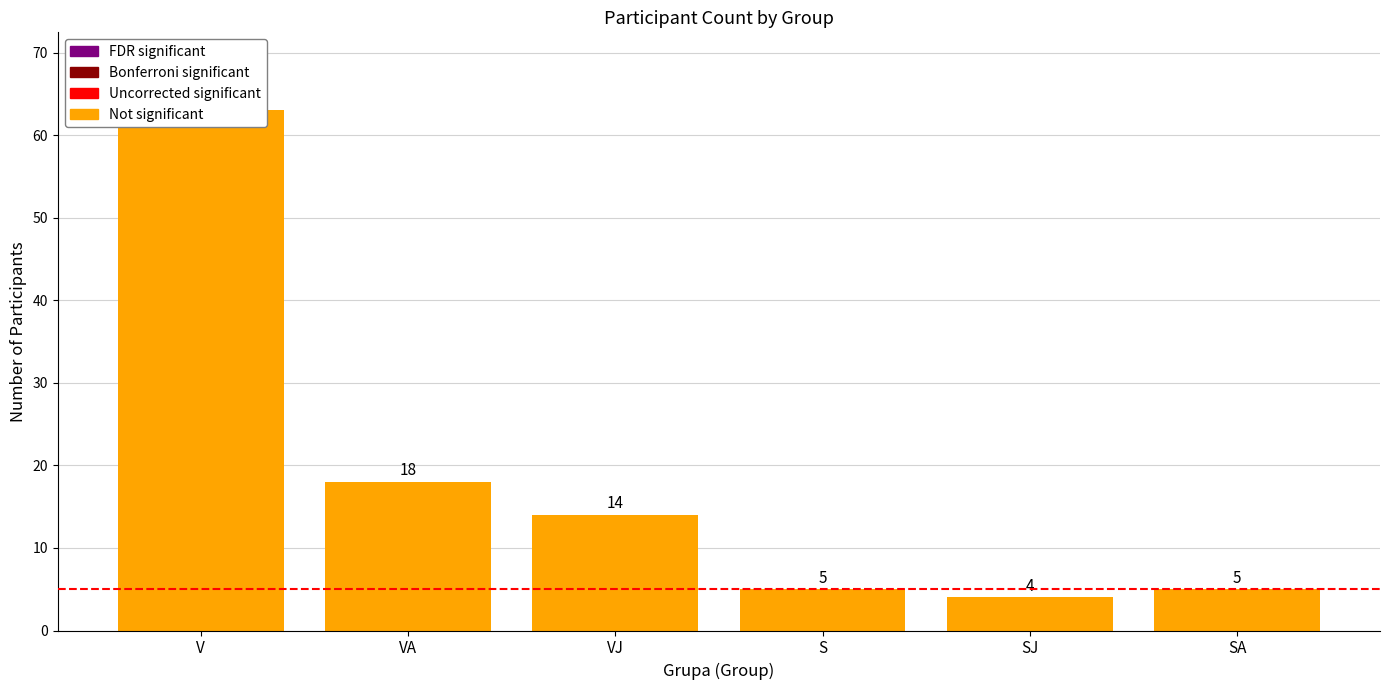

List the labels in order of value, smallest first.

SJ, S, SA, VJ, VA, V